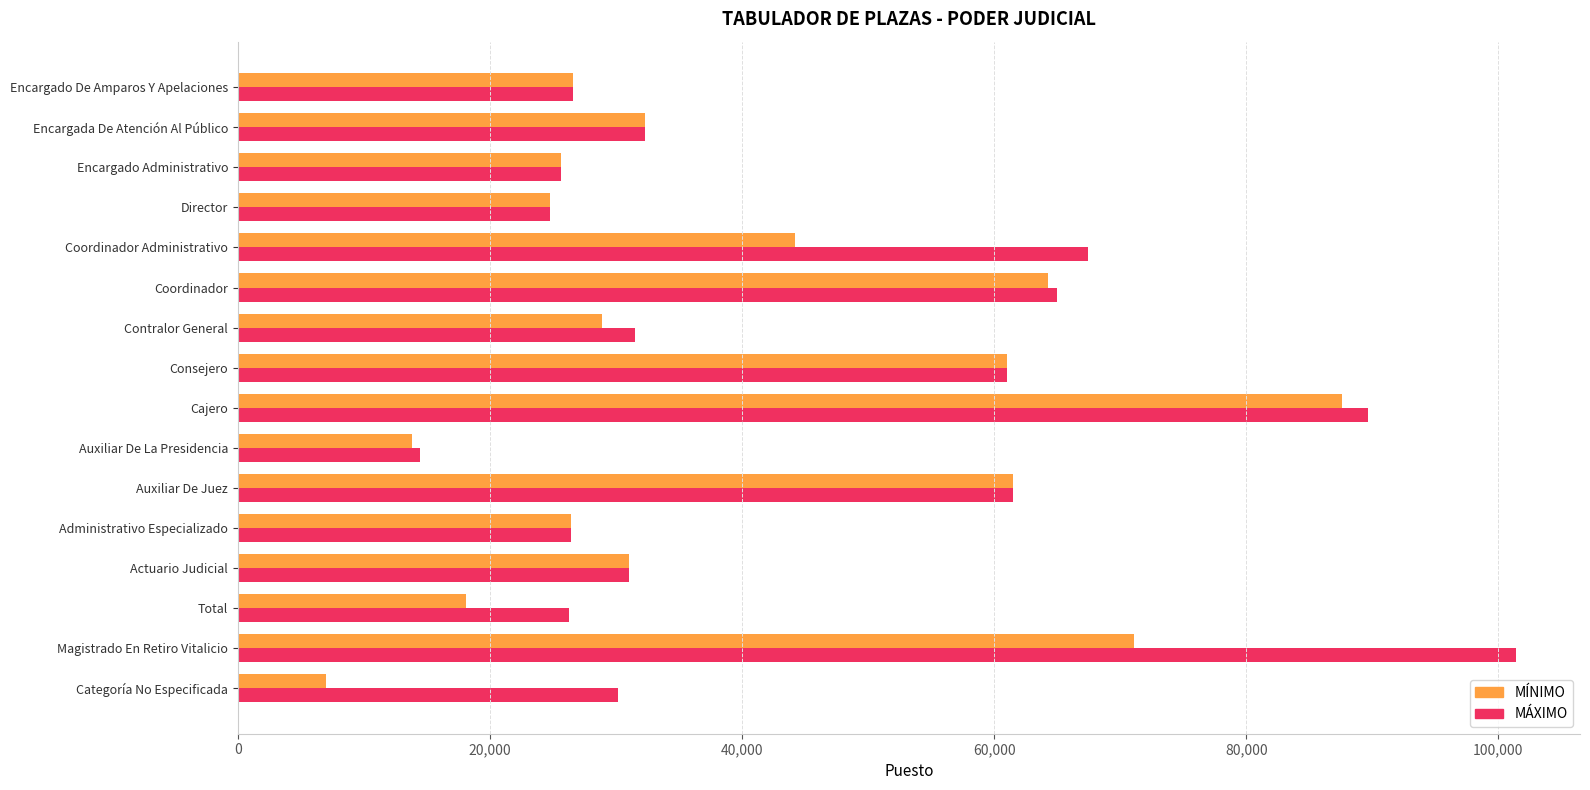

Which series has the largest total across all categories?

MÁXIMO